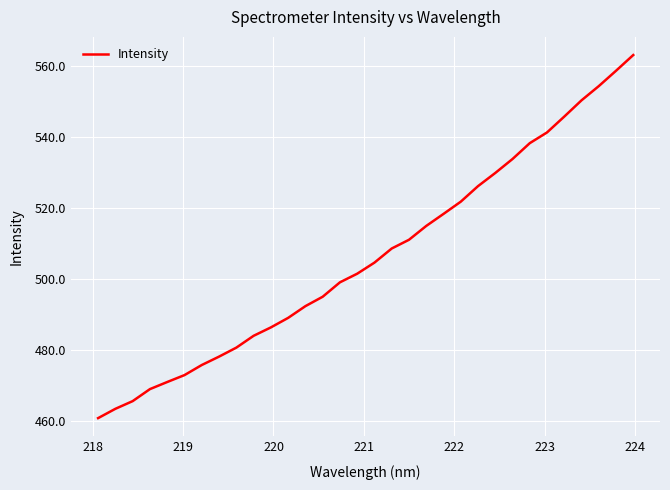

What is the greatest value displayed?

563.0